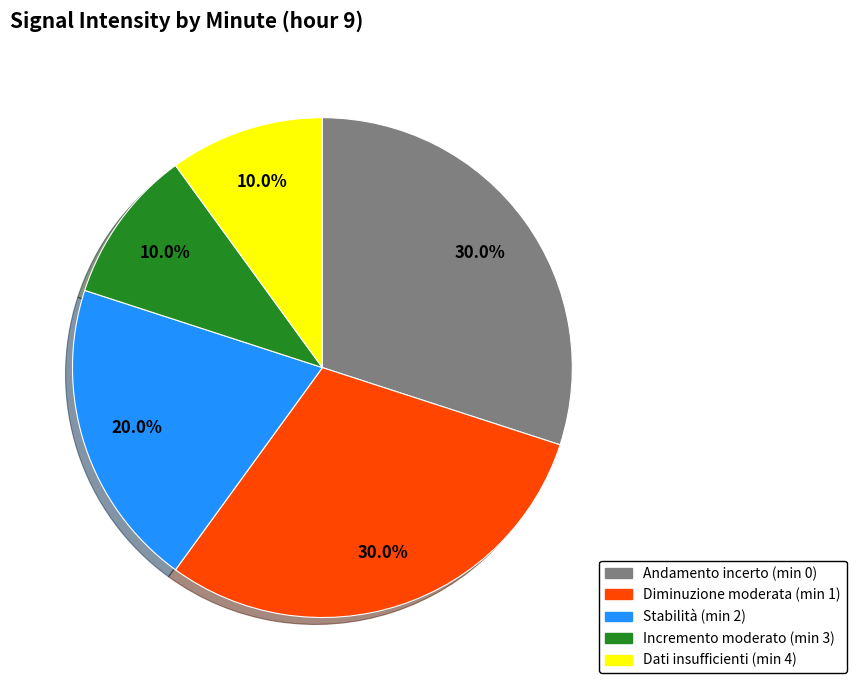

Does any single category account for the majority?

No